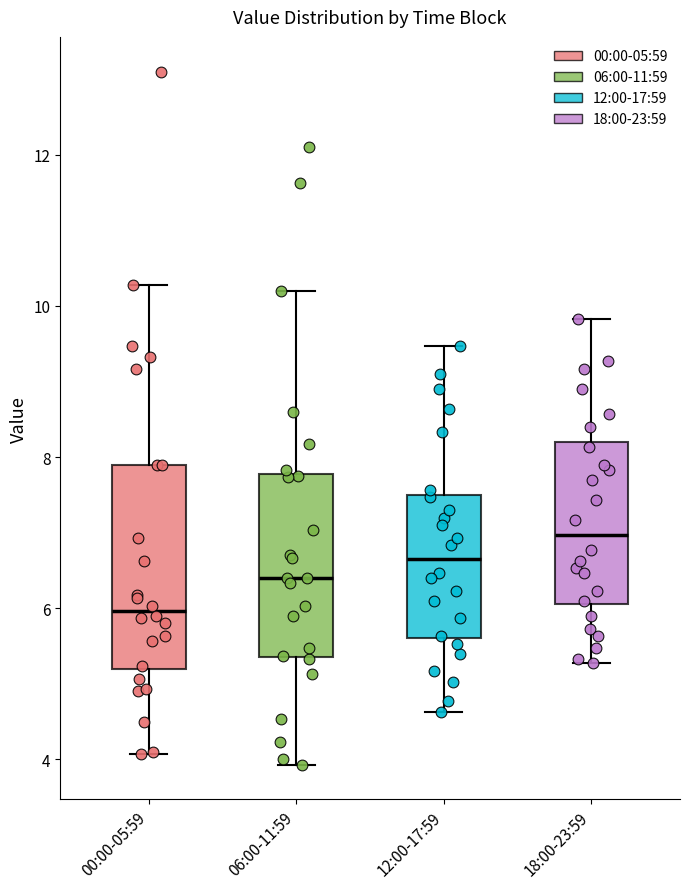

Reading left to right, read every box against the y-axis: the position of its median line, the range the box covers, and the ends of its whiskers. The values are not printed on the chart, so give them approximately, as read against the axis.

00:00-05:59: median 6.0, box 5.2 to 8.0, whiskers 4.0 to 10.2
06:00-11:59: median 6.4, box 5.4 to 7.8, whiskers 4.0 to 10.2
12:00-17:59: median 6.6, box 5.6 to 7.4, whiskers 4.6 to 9.4
18:00-23:59: median 7.0, box 6.0 to 8.2, whiskers 5.2 to 9.8